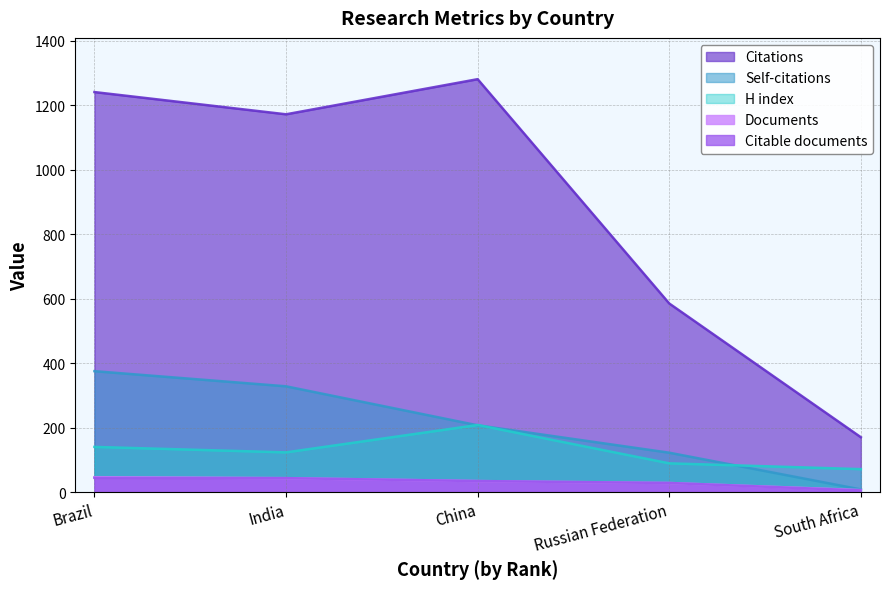

The Documents series shows 28 at Russian Federation. True or false?

True